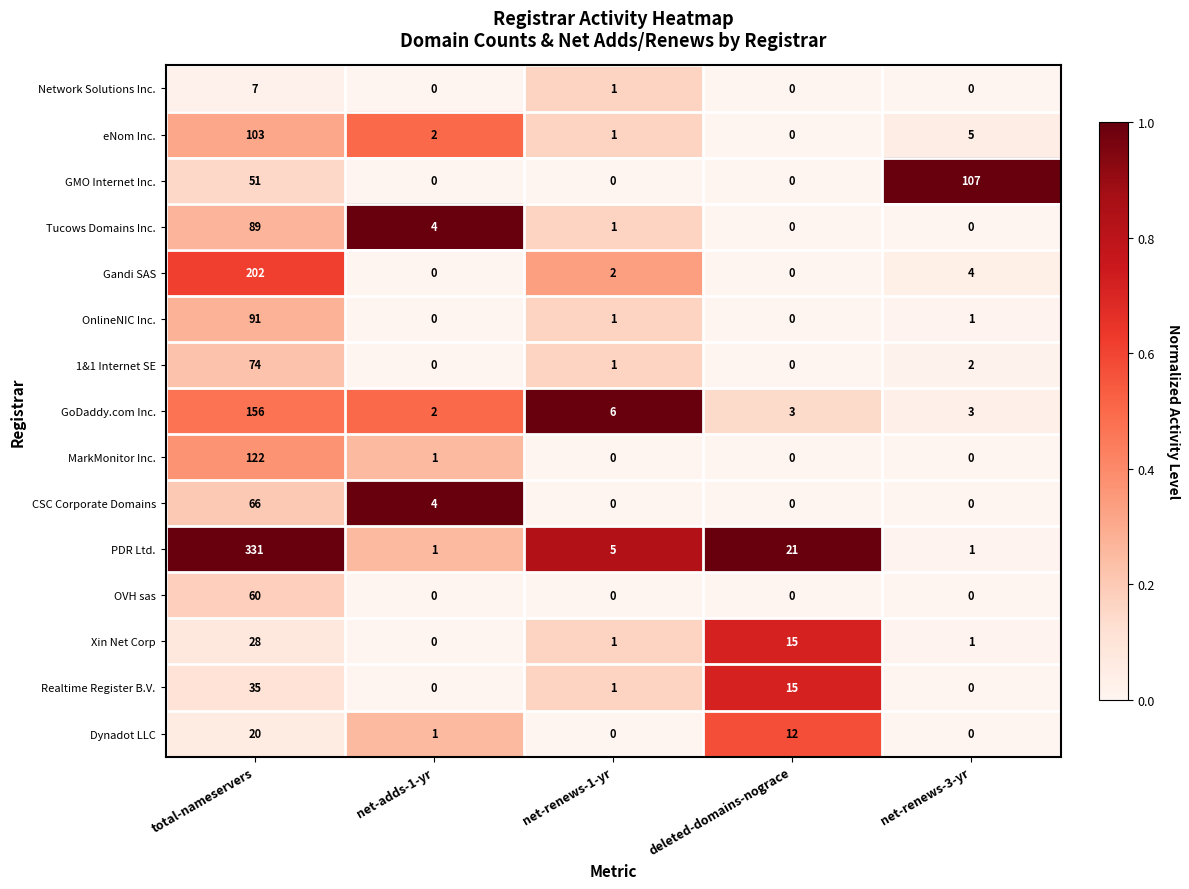

What is the total value across all series at deleted-domains-nograce?

66